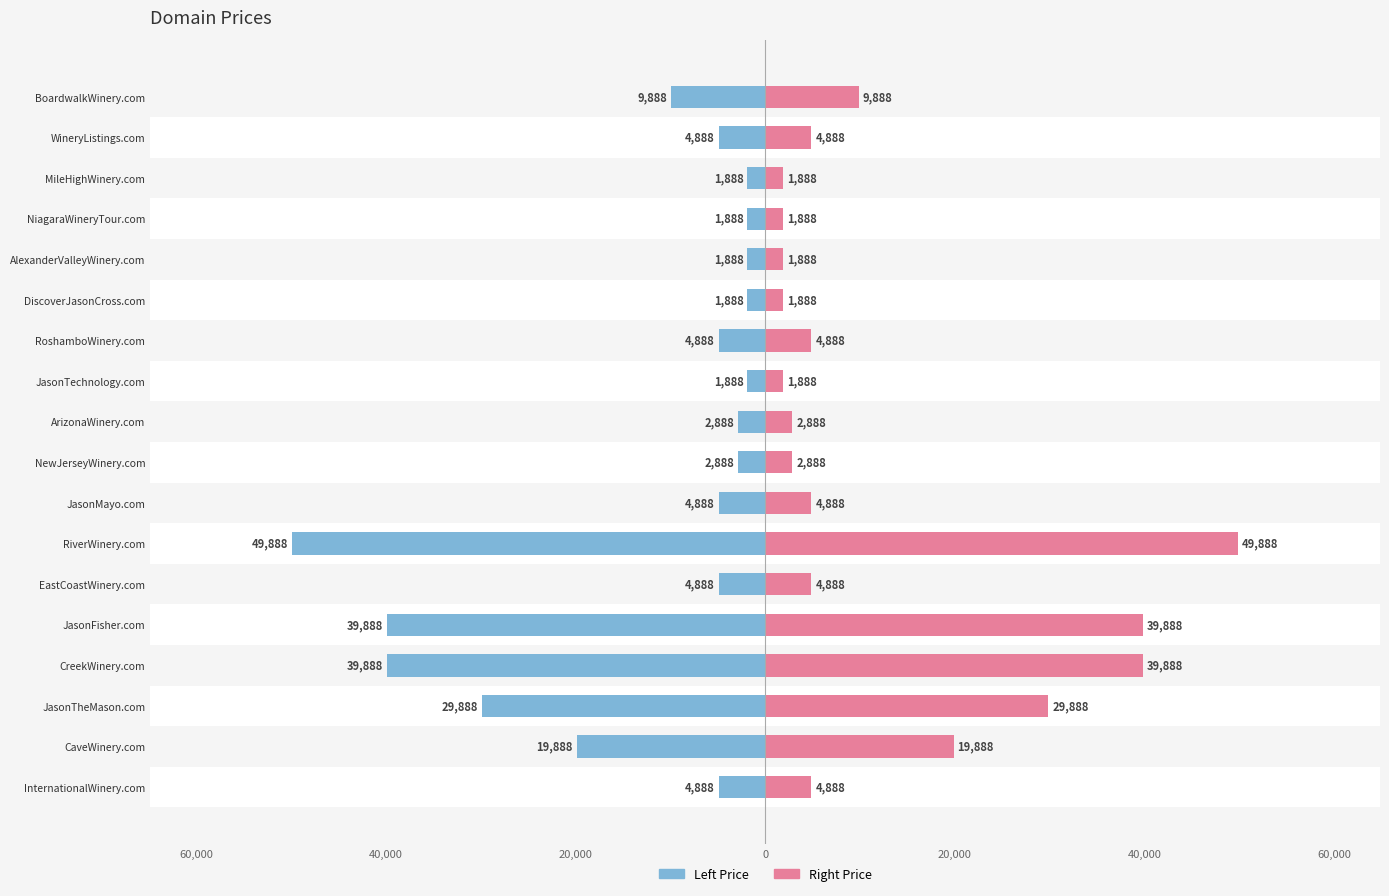

Which series has the widest spread of values?

Left (Price)